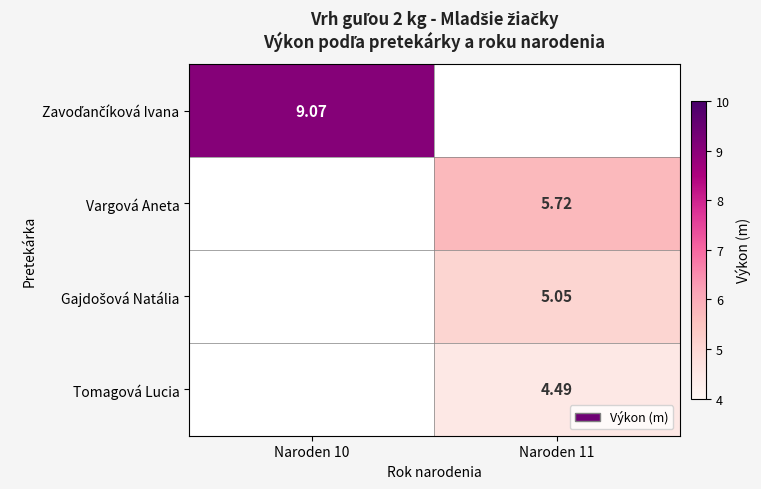

True or false: Zavoďančíková Ivana has a value of 3.6 at Naroden 10.

False